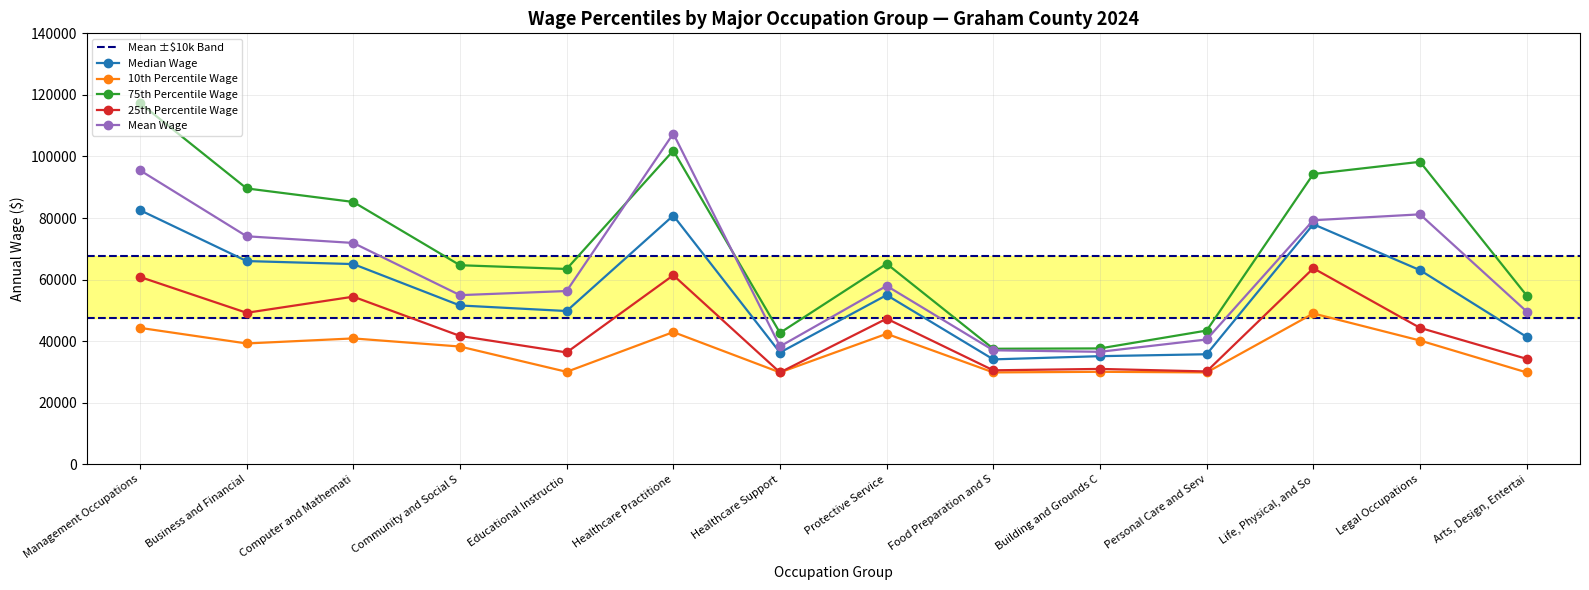

At how many categories does at least one series exceed 35826?

14